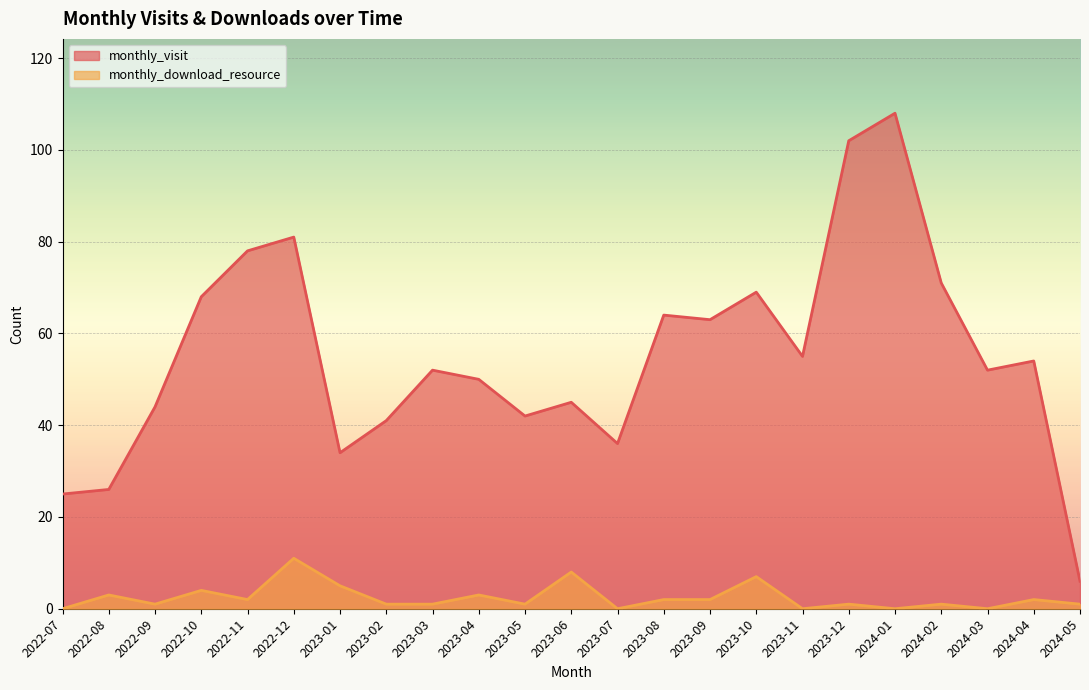

Does the chart display data point markers on the line(s)?

No